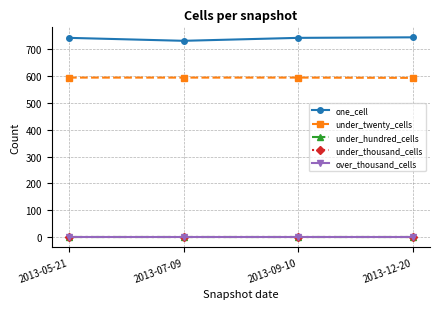

What is the maximum value shown in the chart?

744